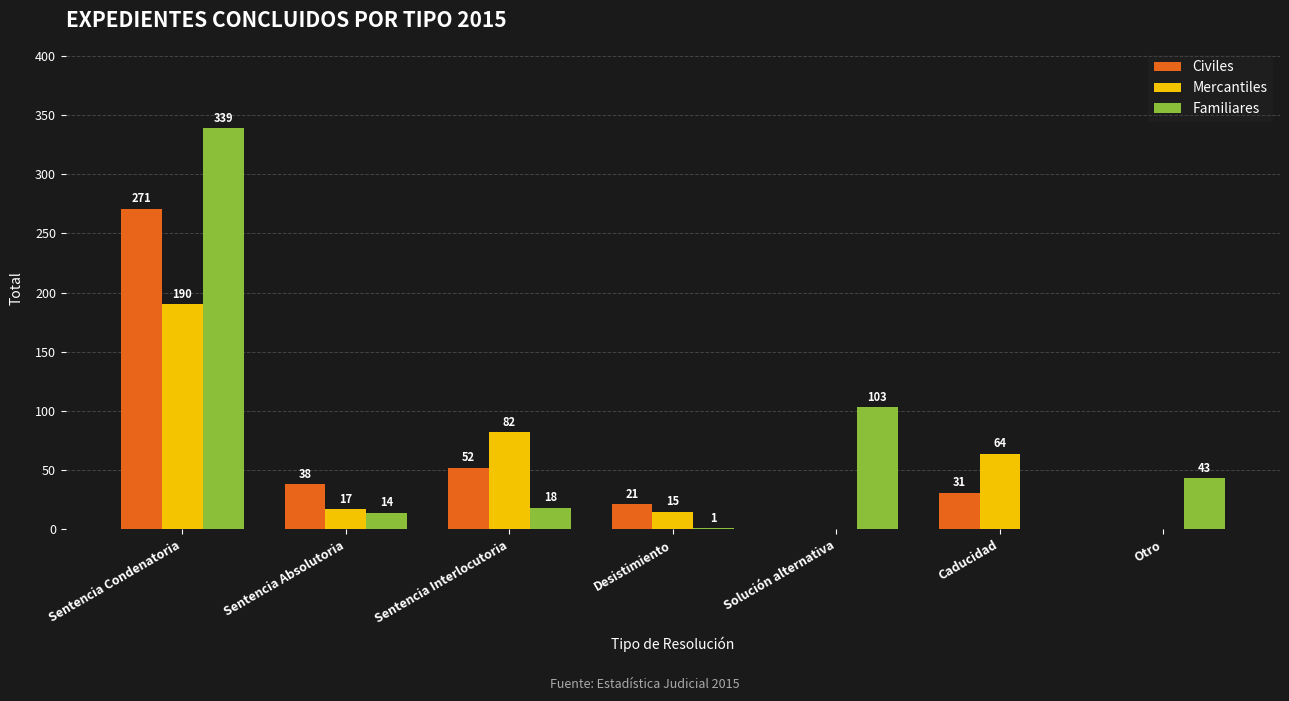

At which category is the sum across all series the highest?

Sentencia Condenatoria